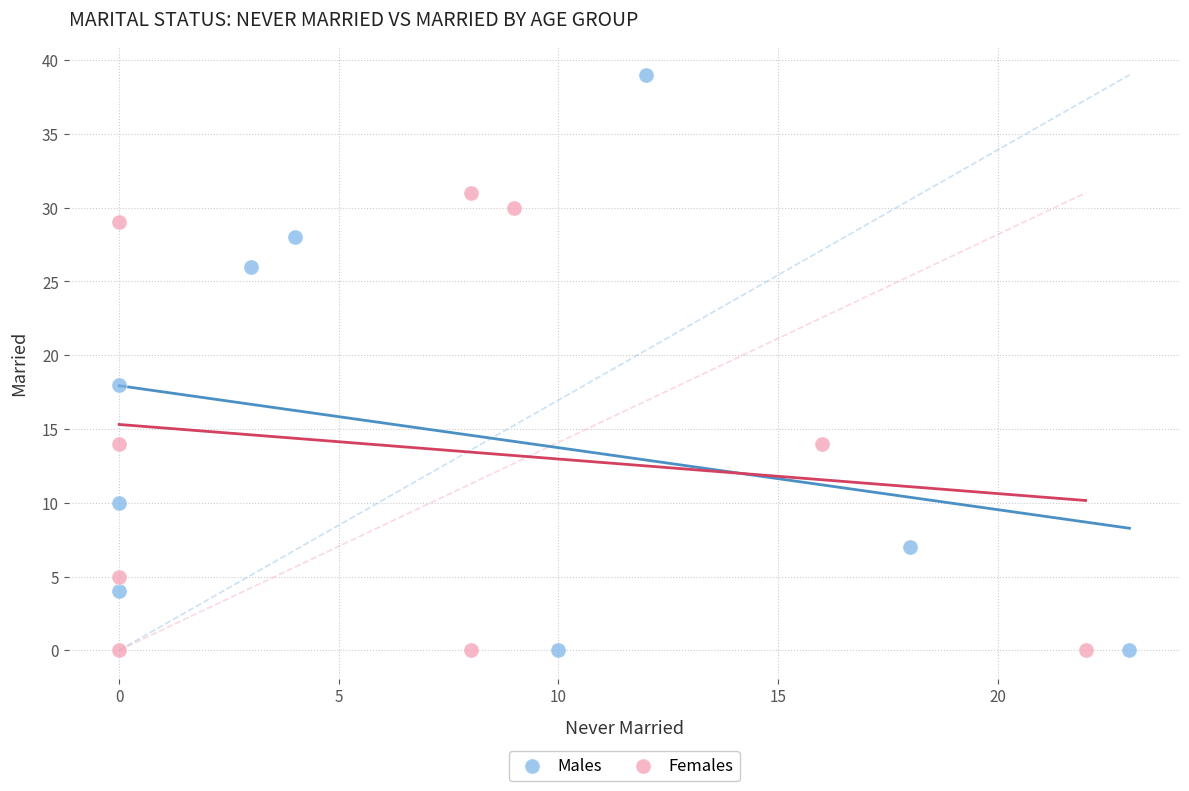

Which series has the largest Y range (max minus min)?

Males